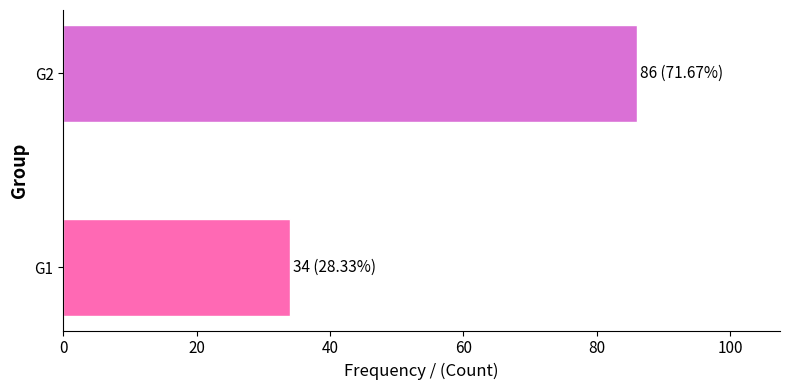

Does the chart contain any negative values?

No